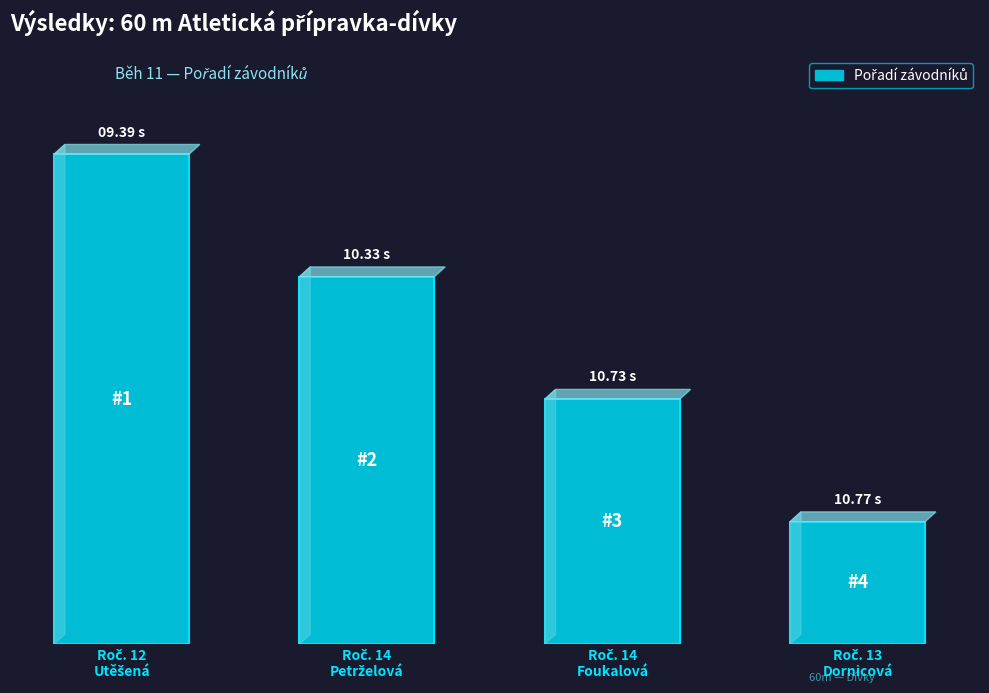

Reading left to right, transcribe all the data shown in this chart.

Roč. 12
Utěšená=4	Roč. 14
Petrželová=3	Roč. 14
Foukalová=2	Roč. 13
Dornicová=1